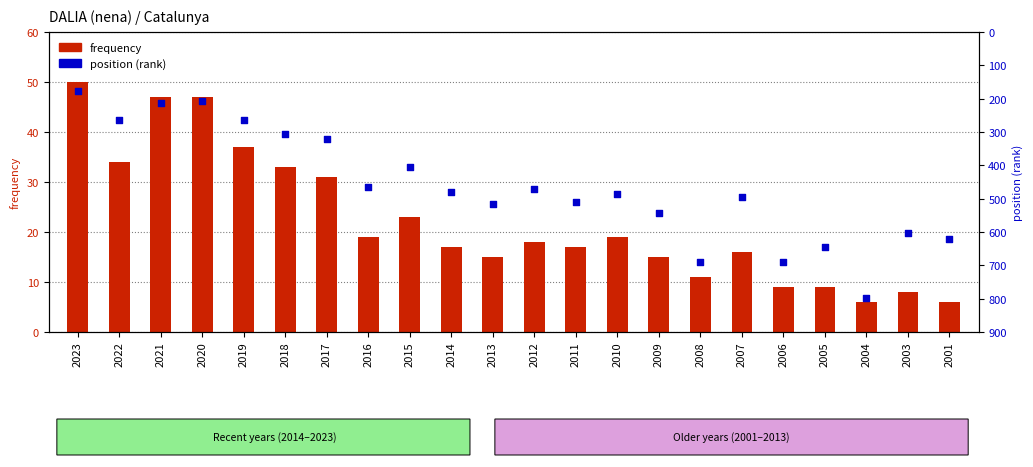

Which series reaches the maximum Y coordinate?

position (rank)